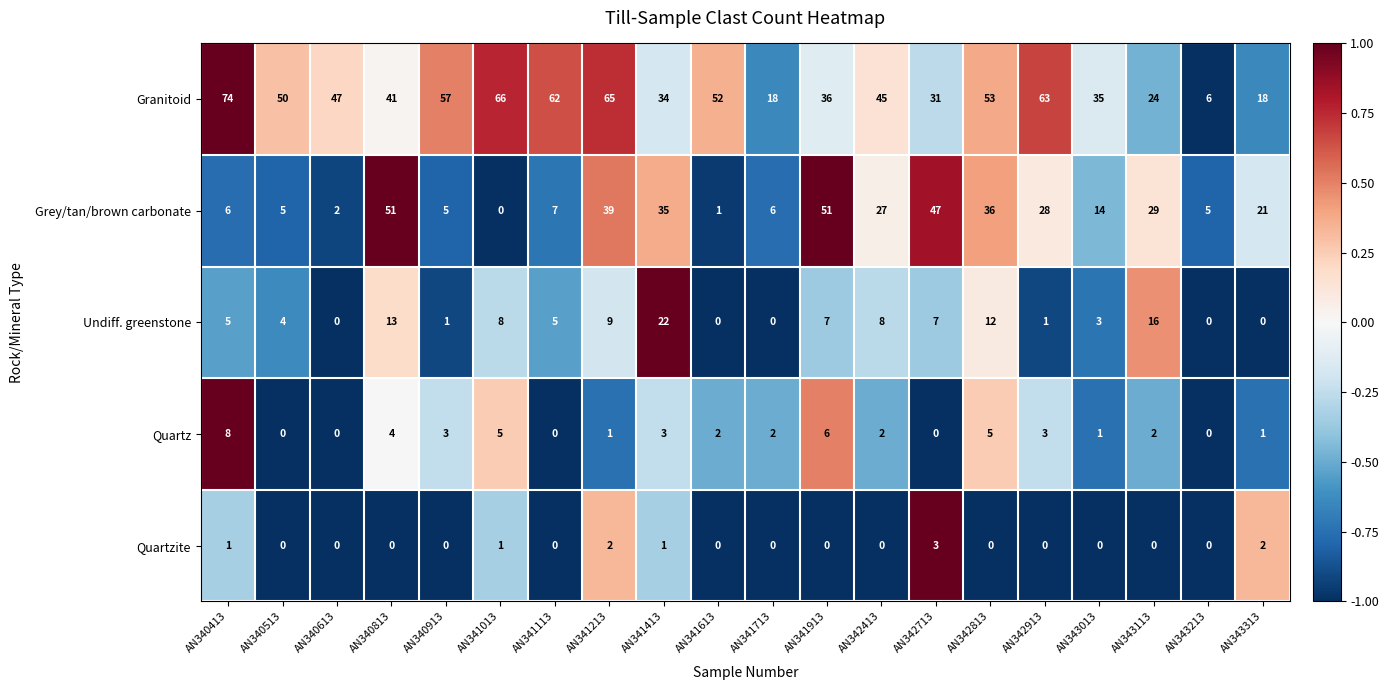

What is the difference between the maximum and minimum values in the Grey/tan/brown carbonate series?

51